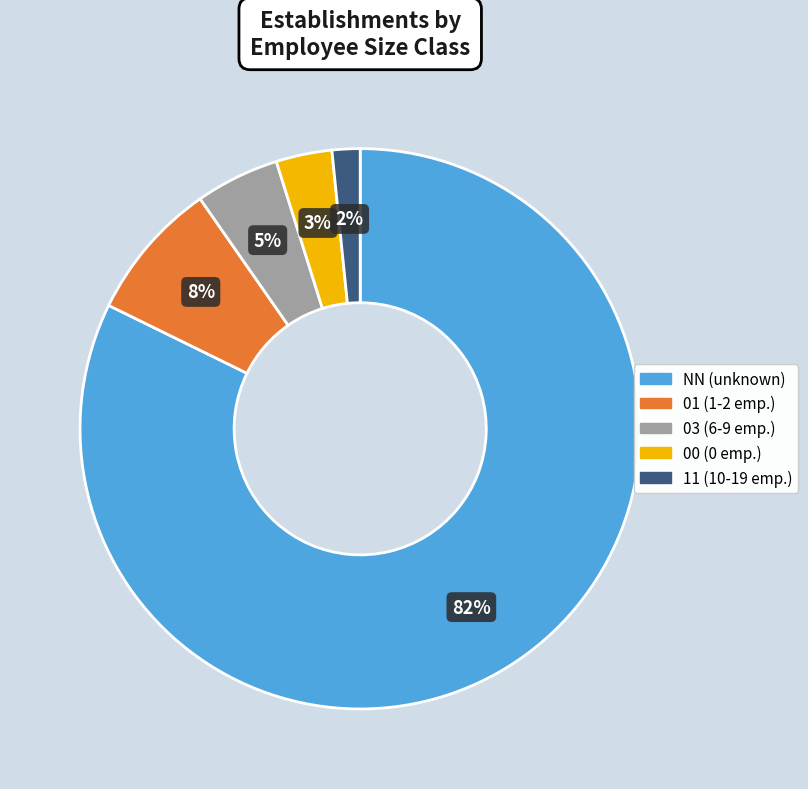

To the nearest percent, what is the combined percentage of NN and 01?

90%